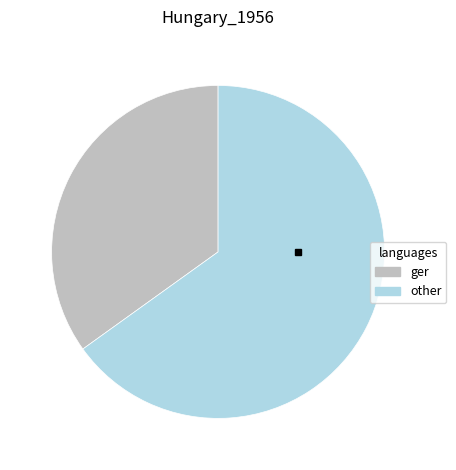

How many slices are in this pie chart?

2